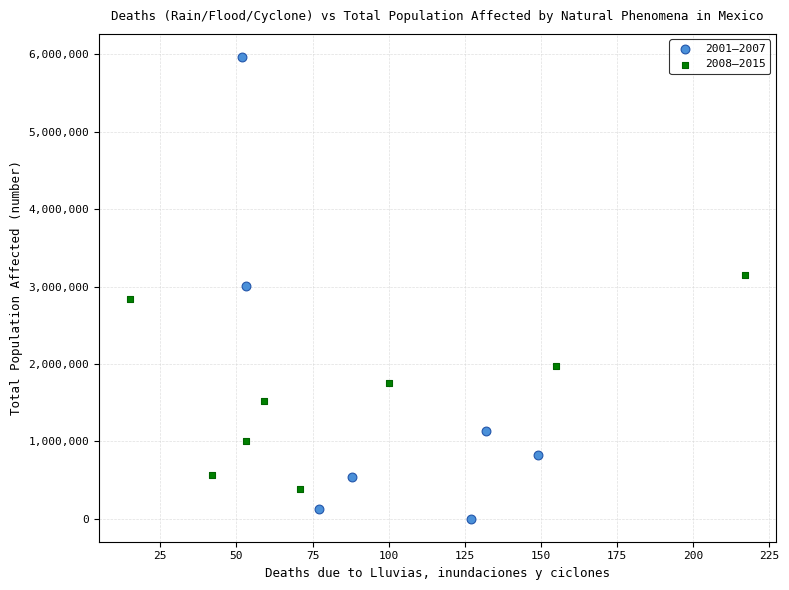

Which series has the widest spread of Y values?

2001–2007